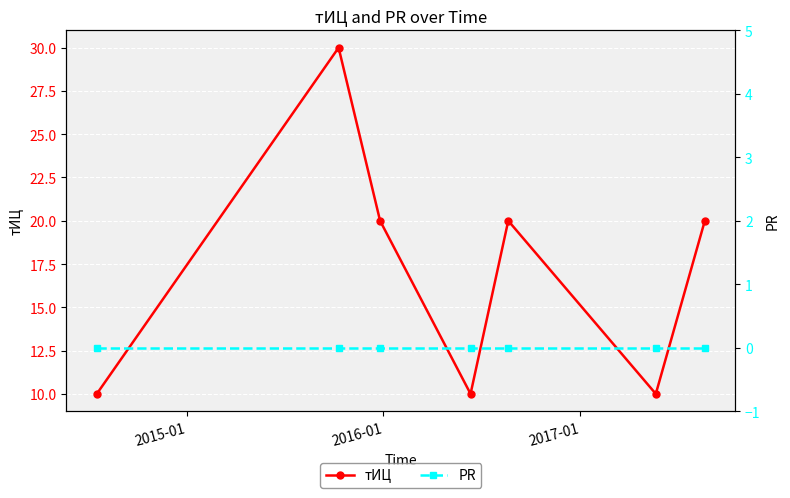

Reading left to right, what are all the values shown in this chart?

тИЦ: 10	30	20	10	20	10	20
PR: 0	0	0	0	0	0	0